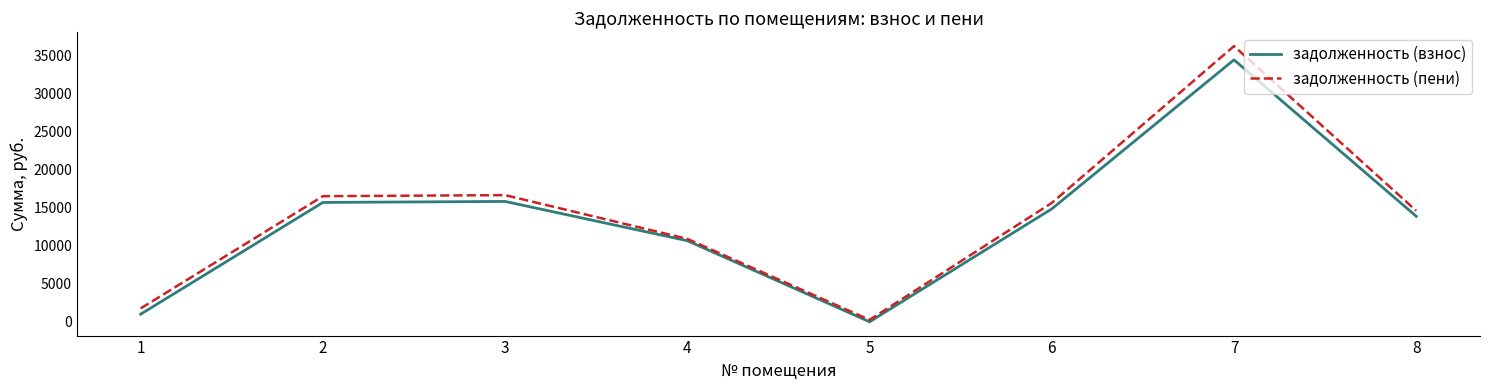

The value of задолженность (пени) at 7 is 62921.2. True or false?

False